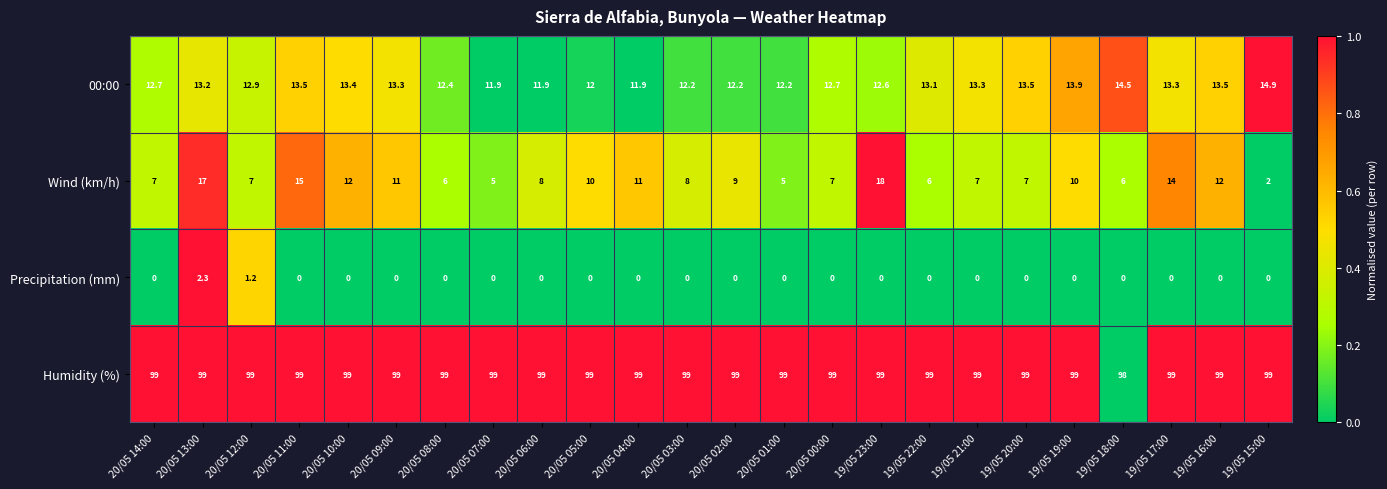

Which category has the highest value in the Precipitation (mm) series?

20/05 13:00